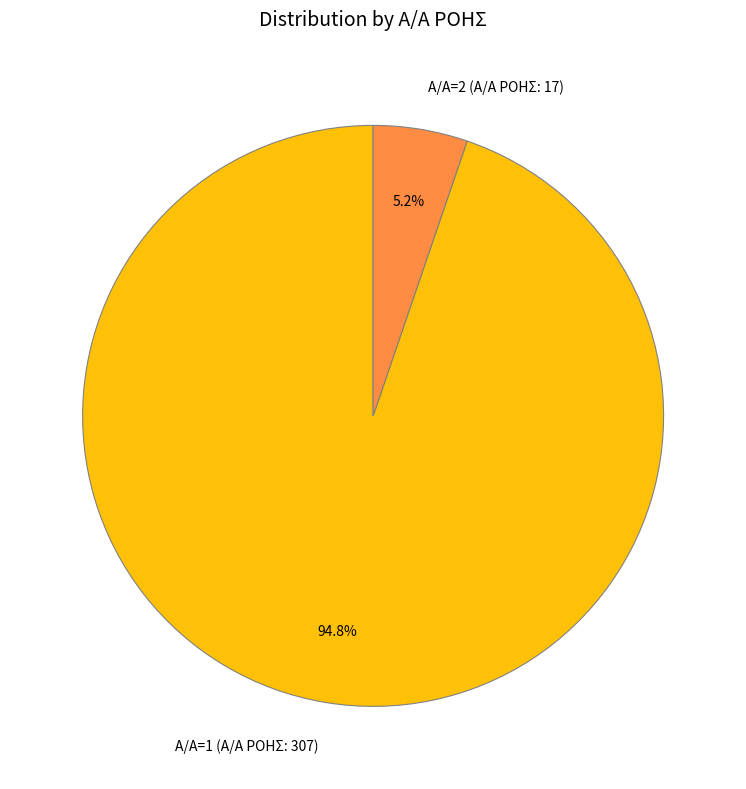

What is the total percentage of Α/Α=1 (Α/Α ΡΟΗΣ: 307) and Α/Α=2 (Α/Α ΡΟΗΣ: 17)?

100.0%